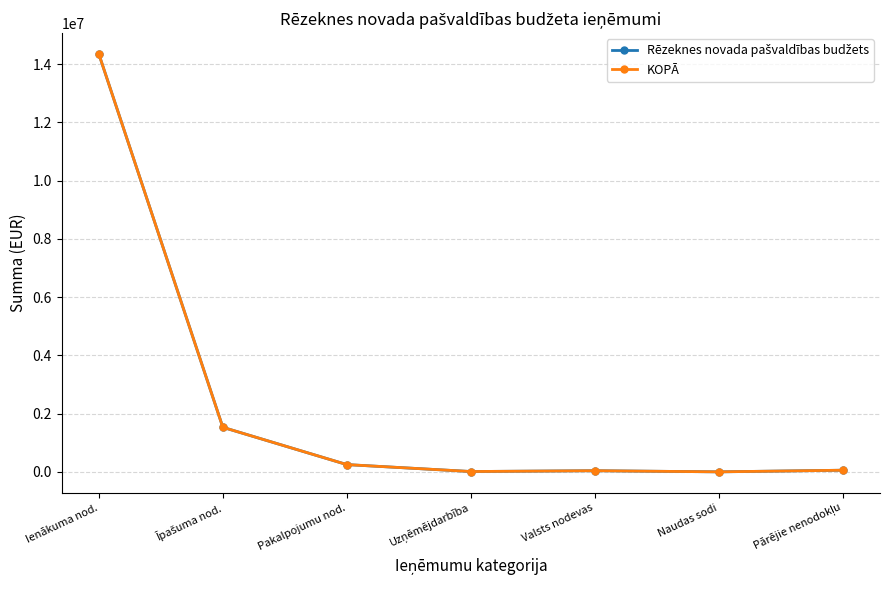

What is the maximum value for KOPĀ?

14350268